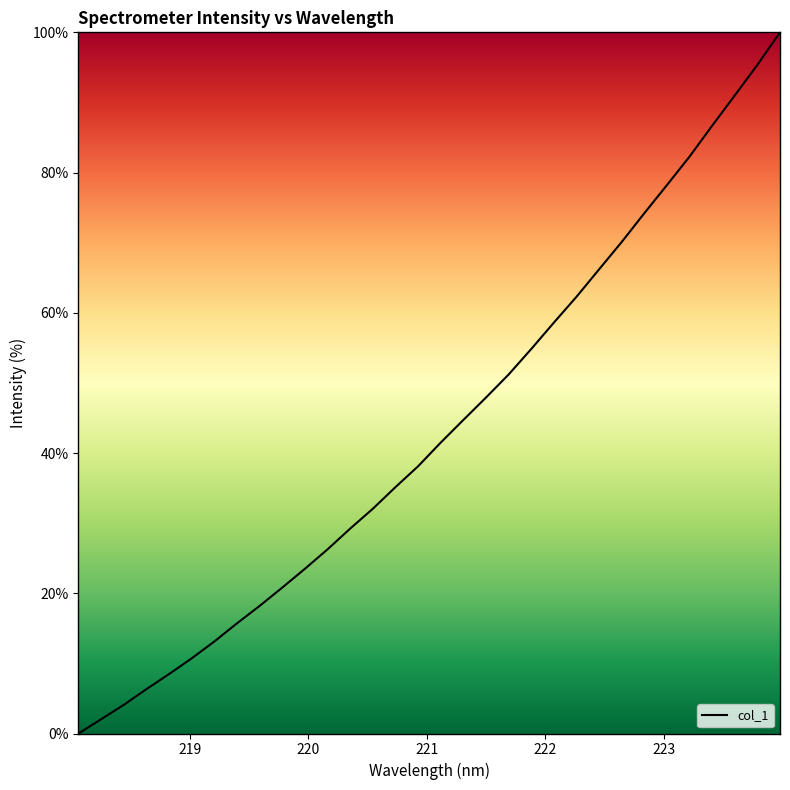

Count the number of data series in this chart.

1